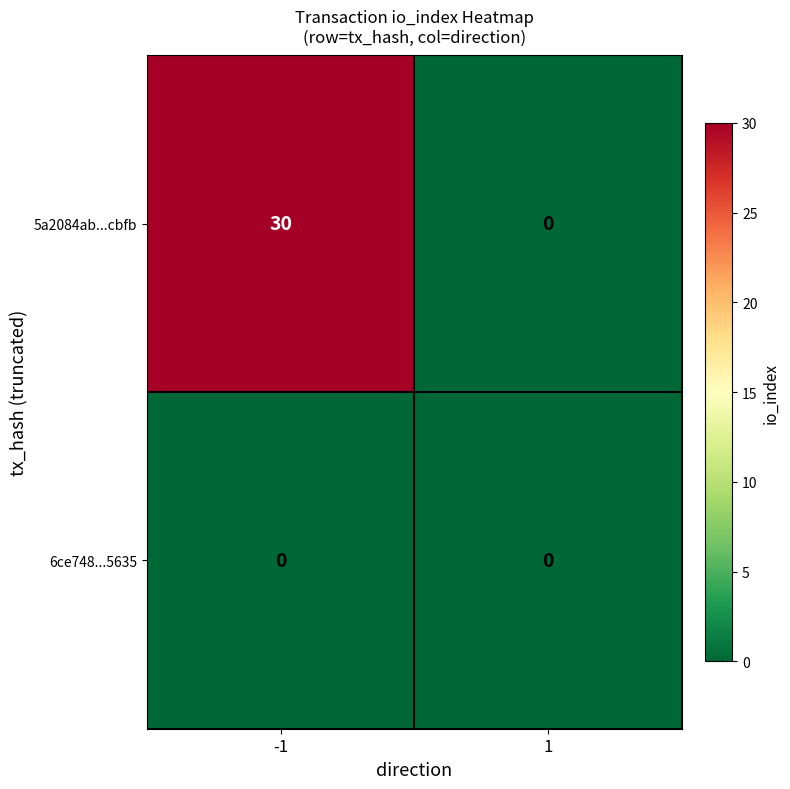

What is the average value of the 5a2084ab...cbfb series?

15